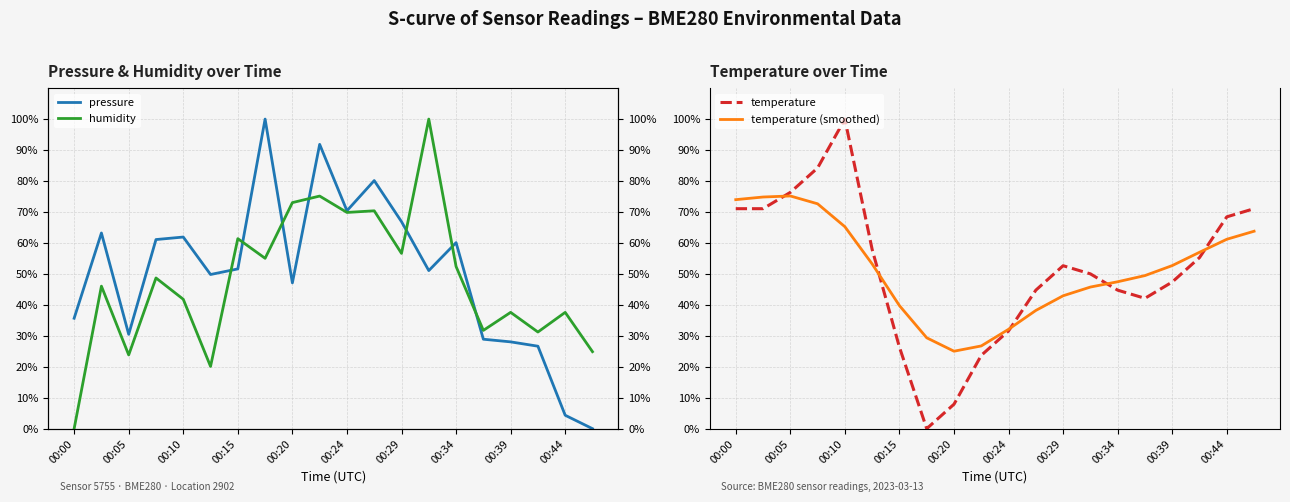

Is the value of temperature at 00:24 greater than the value of temperature (smoothed) at 00:10?

No